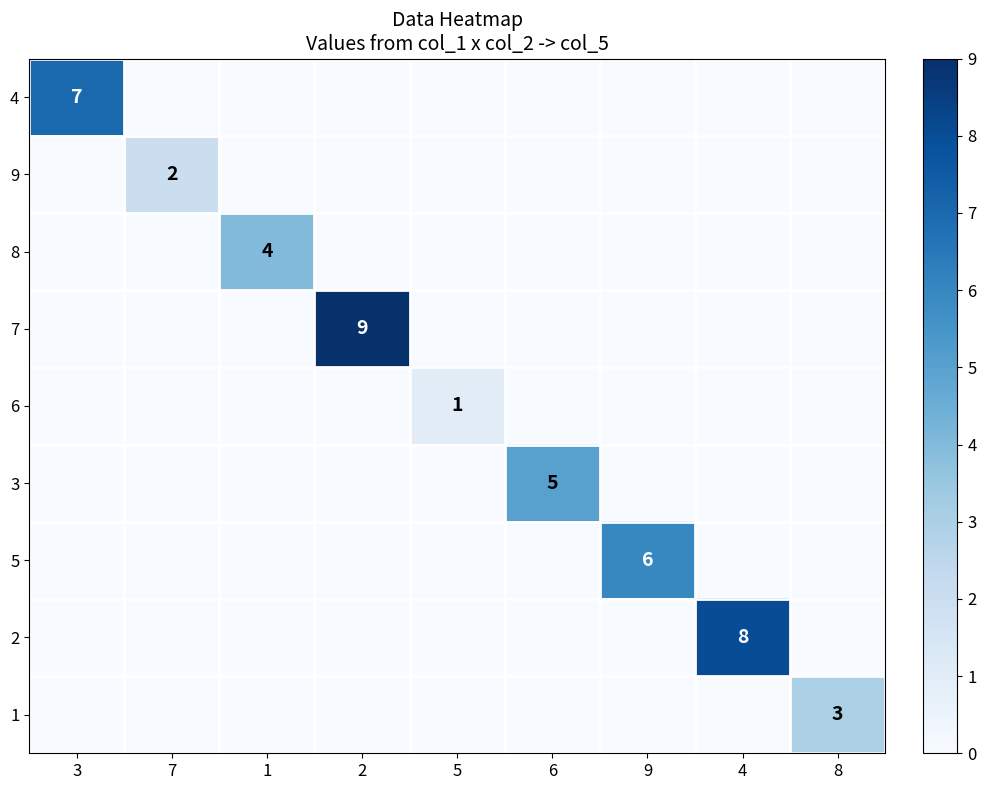

At 2, list the series in order from largest to smallest.

7, 4, 9, 8, 6, 3, 5, 2, 1